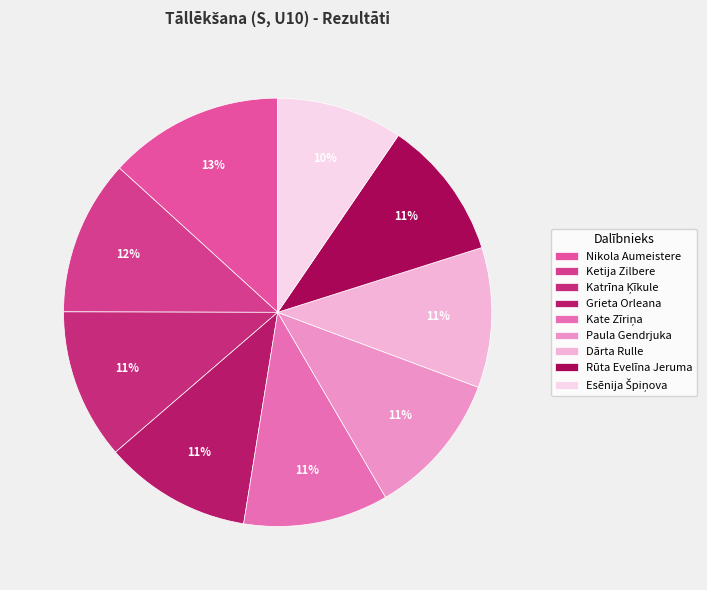

Rank the categories by value from lowest to highest.

Esēnija Špiņova, Dārta Rulle, Rūta Evelīna Jeruma, Paula Gendrjuka, Kate Zīriņa, Grieta Orleana, Katrīna Ķīkule, Ketija Zilbere, Nikola Aumeistere